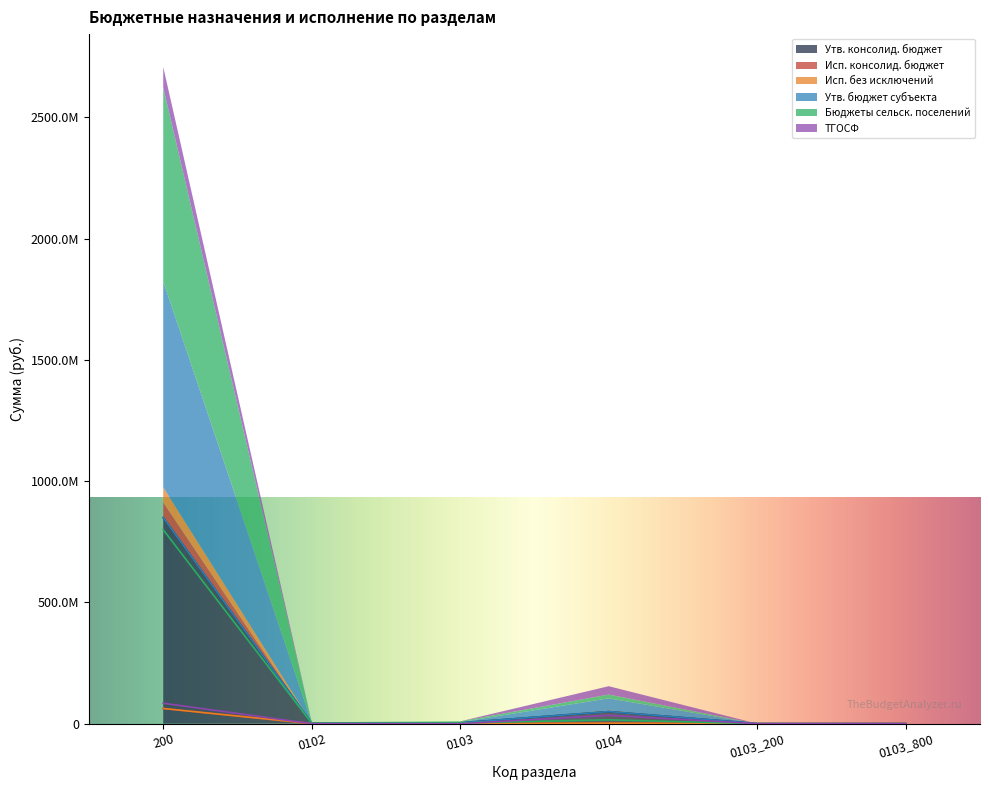

True or false: Бюджеты сельск. поселений and Утв. бюджет субъекта cross at least once.

False